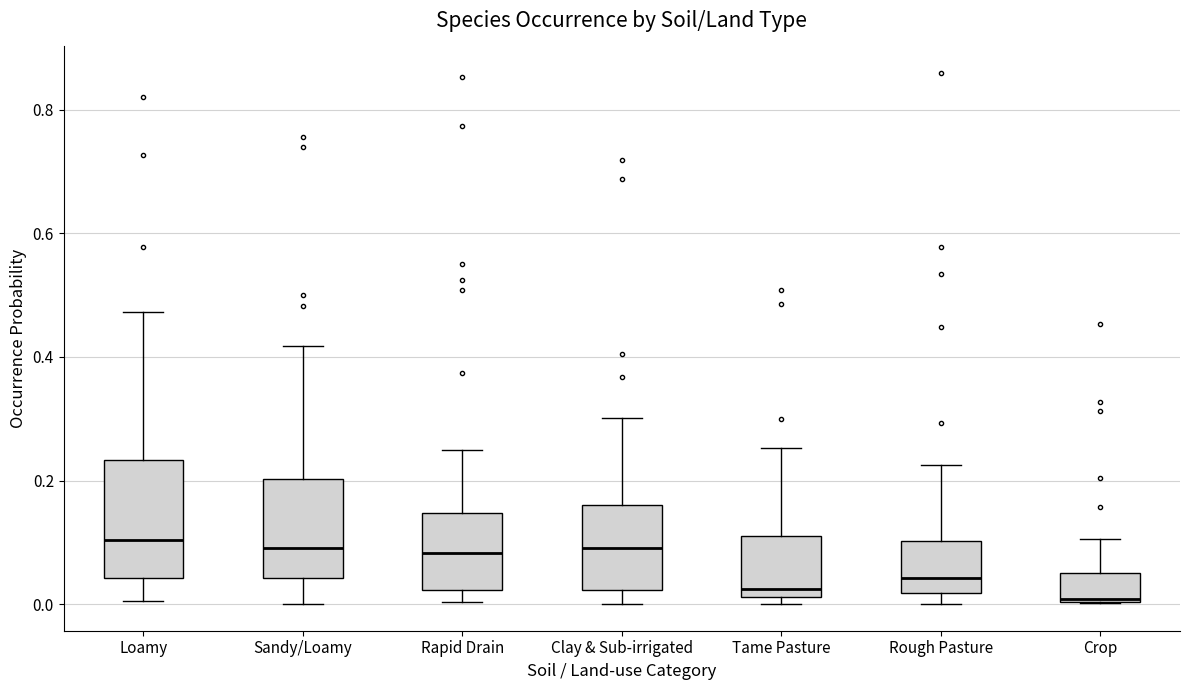

Where does the upper whisker of the box for Loamy end on the y-axis? The values are not printed on the chart, so give them approximately, as read against the axis.

0.48